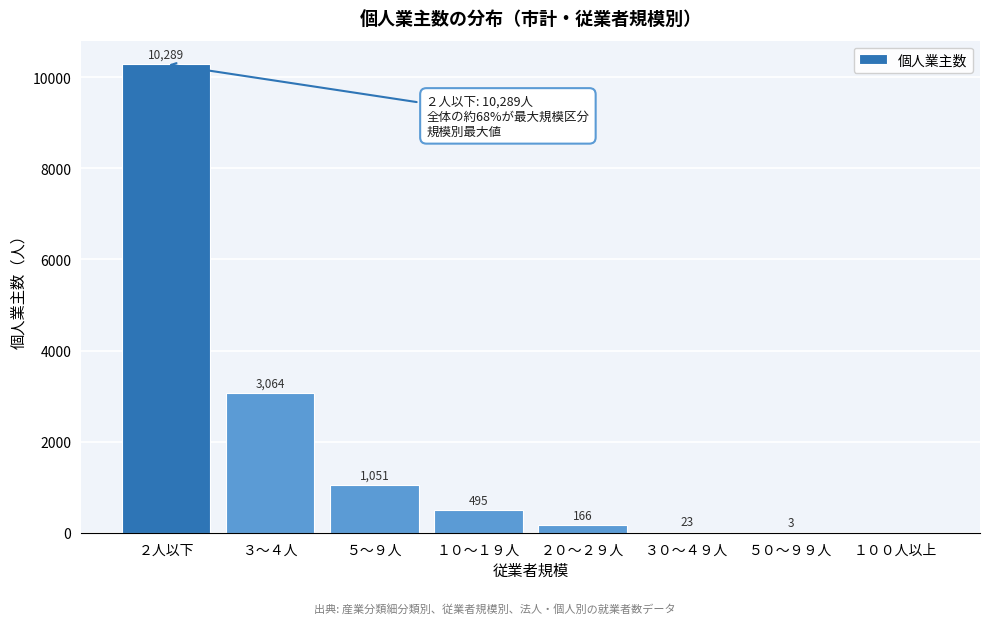

Reading left to right, what are all the values shown in this chart?

２人以下=10289	３～４人=3064	５～９人=1051	１０～１９人=495	２０～２９人=166	３０～４９人=23	５０～９９人=3	１００人以上=0